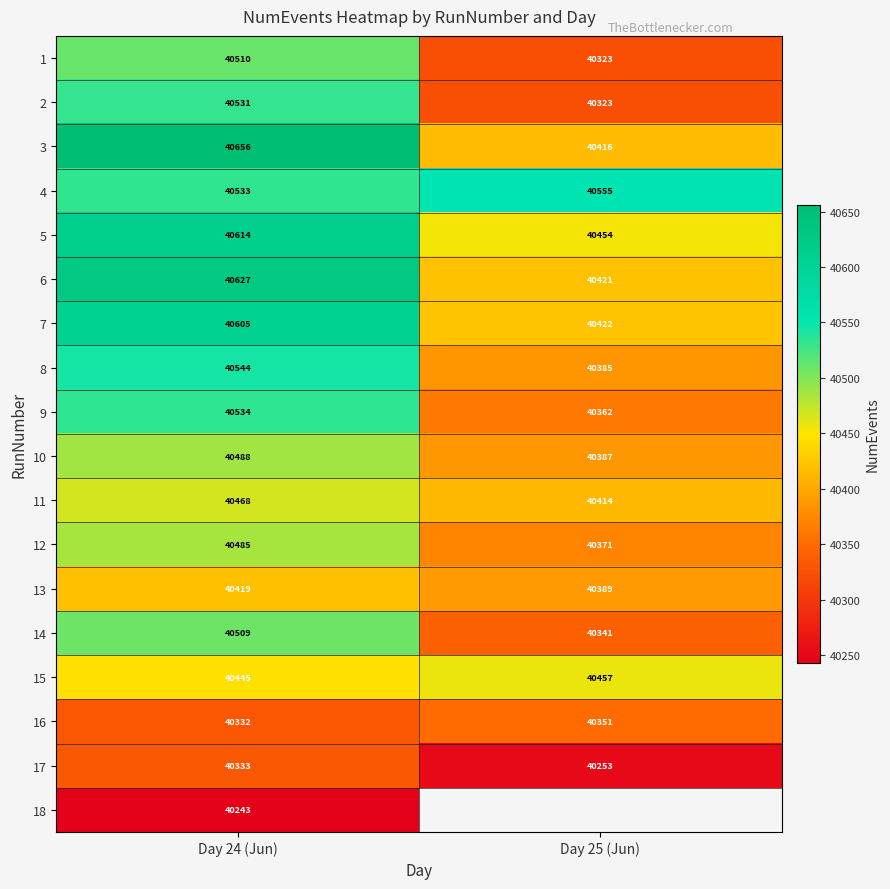

The value of 11 at Day 24 (Jun) is 69461.4. True or false?

False